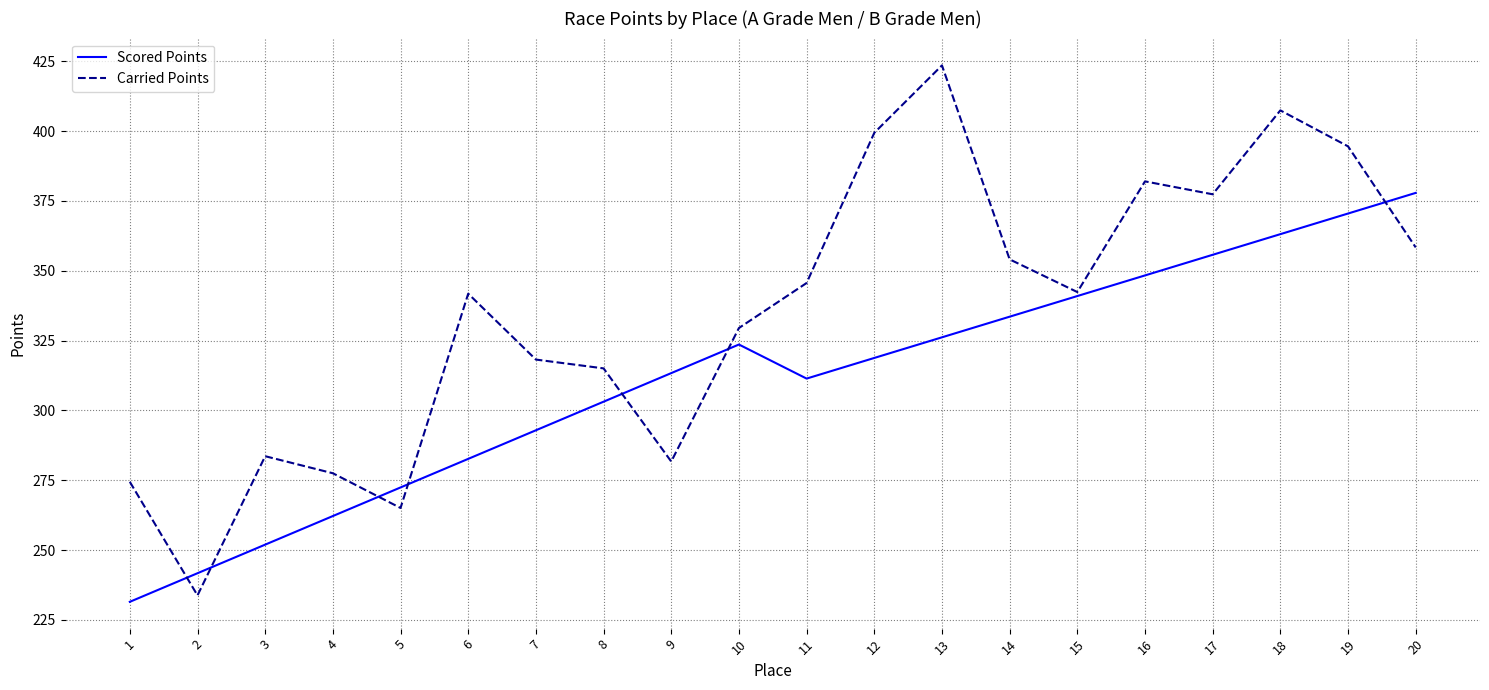

Which category has the lowest value in the Scored Points series?

1